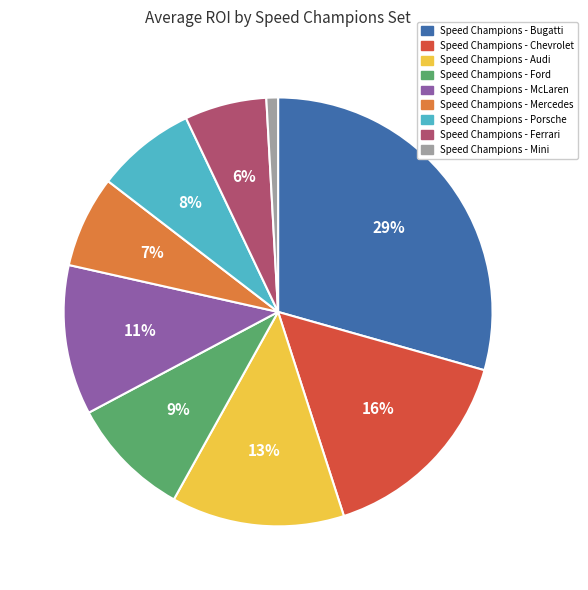

Is it true that Speed Champions - Mini is 6% of the pie?

False